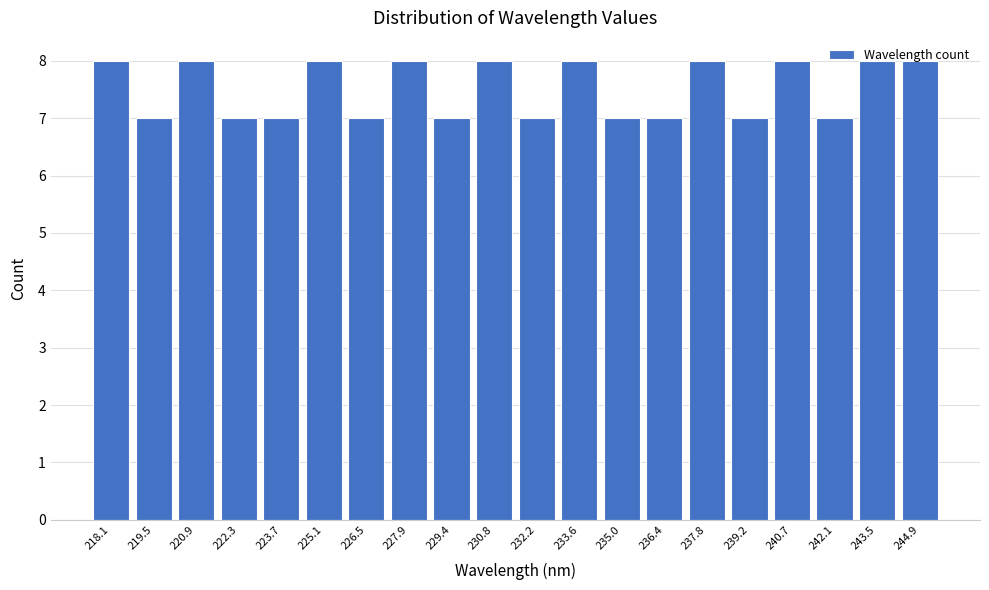

Which has a higher value, 225.1 or 235.0?

225.1